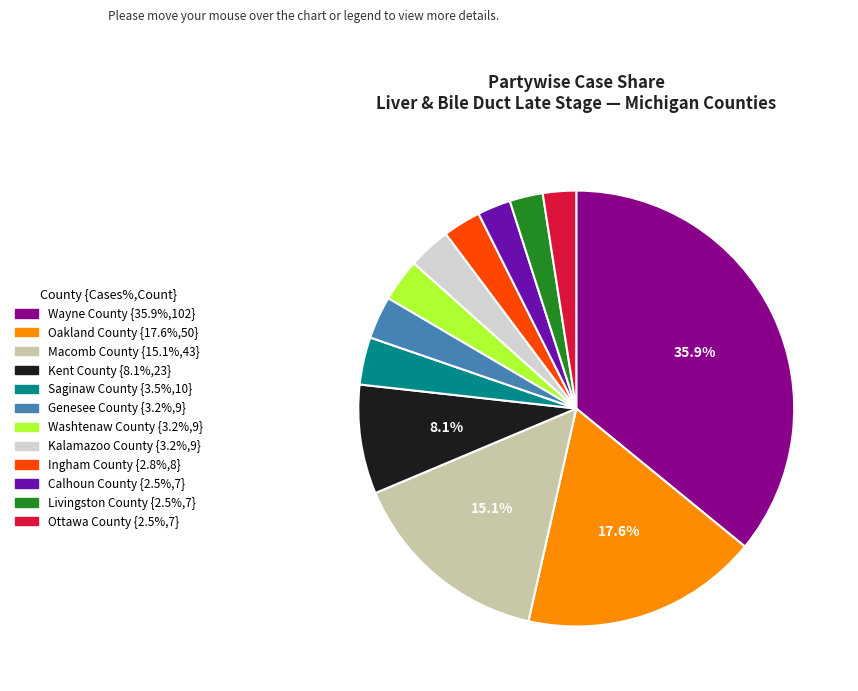

What percentage is the Ingham County slice, to the nearest percent?

3%